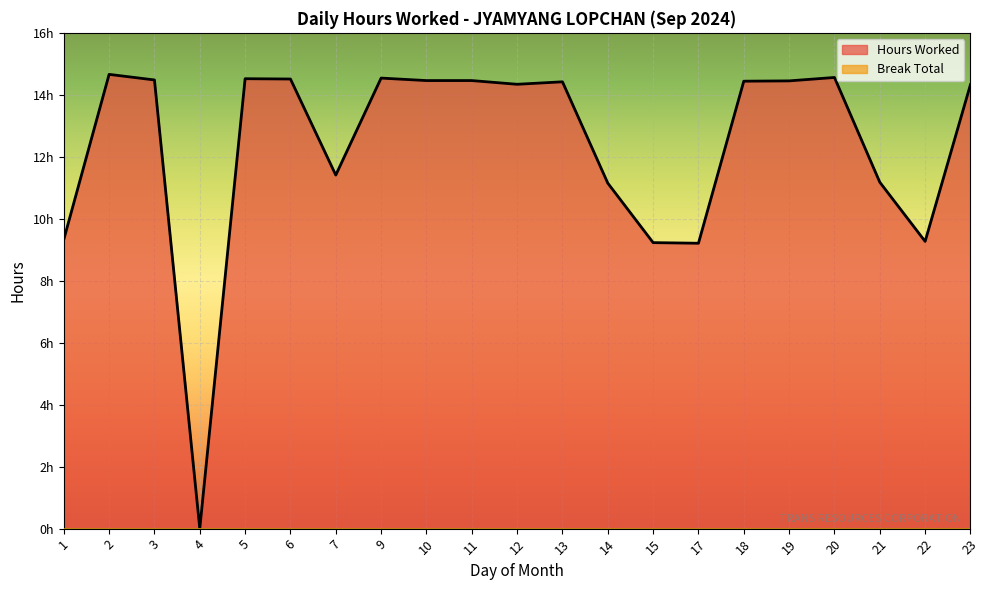

List the labels in order of value, smallest first.

4, 17, 15, 22, 1, 14, 21, 7, 23, 12, 13, 18, 19, 10, 11, 3, 6, 5, 9, 20, 2